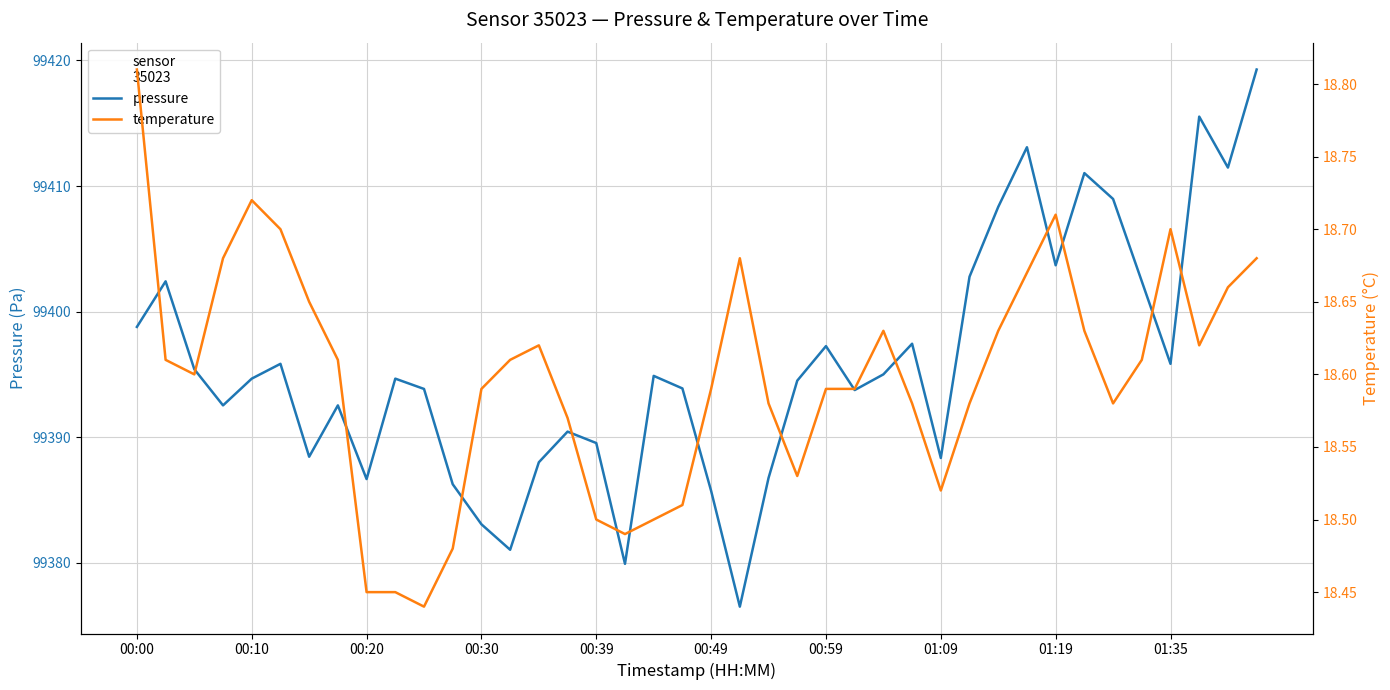

Rank the series by their average value, from lowest to highest.

temperature, pressure